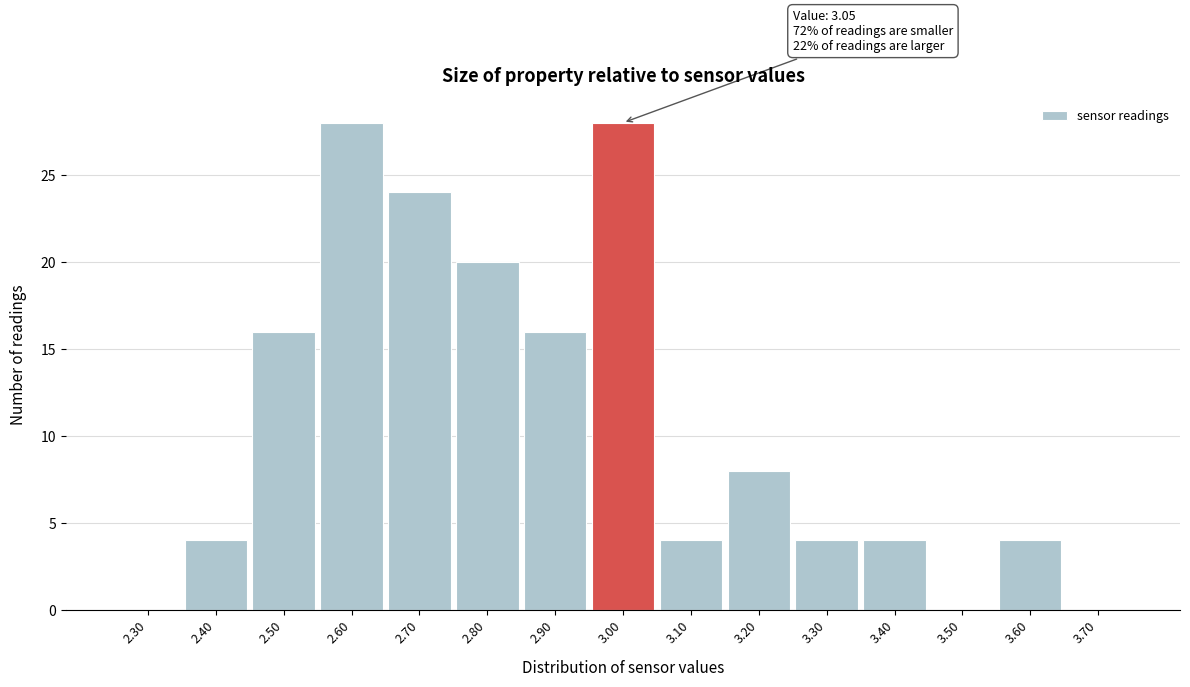

Reading right to left, list all the values displayed in this chart.

3.70=0	3.60=4	3.50=0	3.40=4	3.30=4	3.20=8	3.10=4	3.00=28	2.90=16	2.80=20	2.70=24	2.60=28	2.50=16	2.40=4	2.30=0